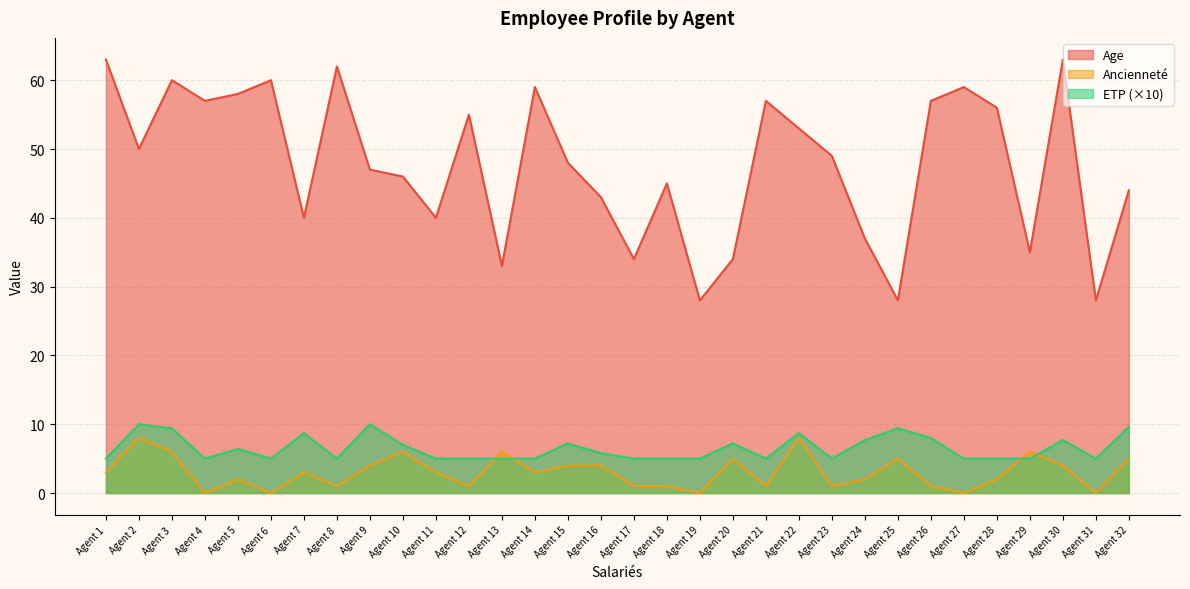

What is the difference between the highest and lowest values at Agent 5?

56.0